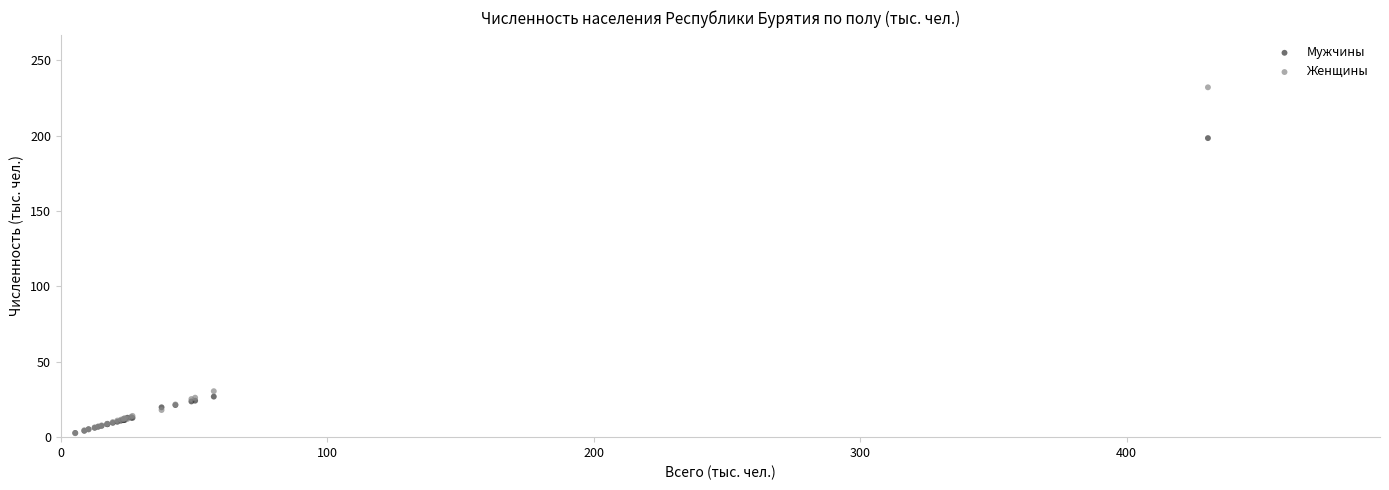

What are all the series names shown in the legend?

Мужчины, Женщины